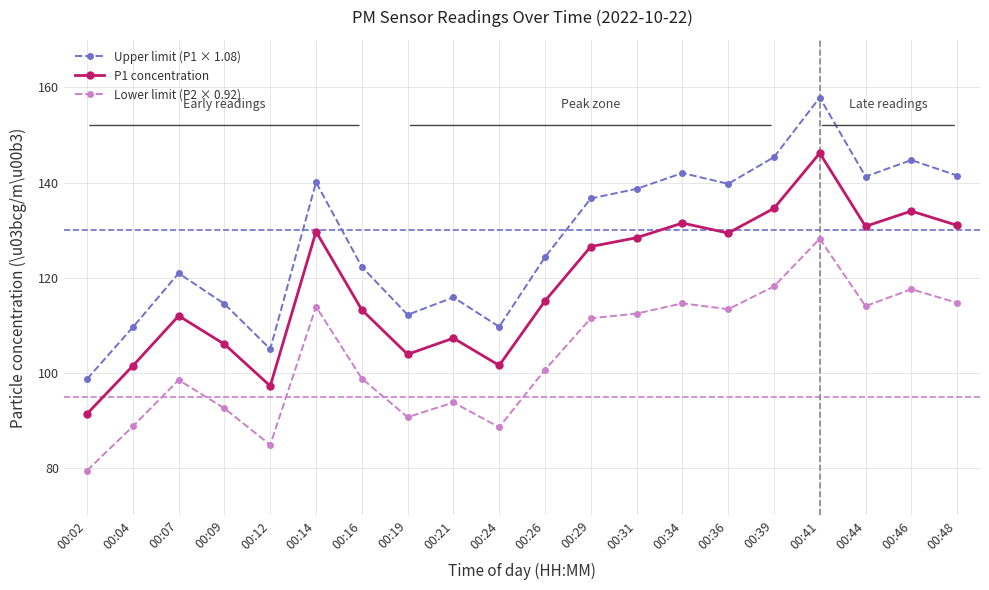

True or false: Upper limit (P1 × 1.08) has a value of 140.1 at 00:14.

True